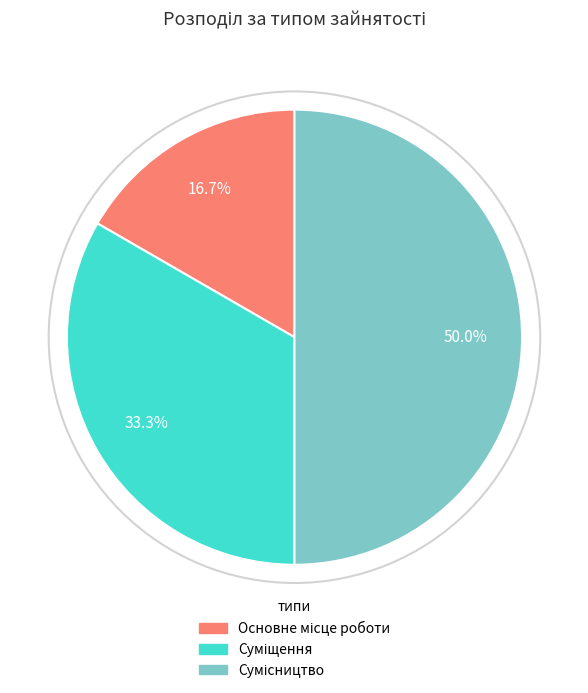

How many segments does this pie chart have?

3